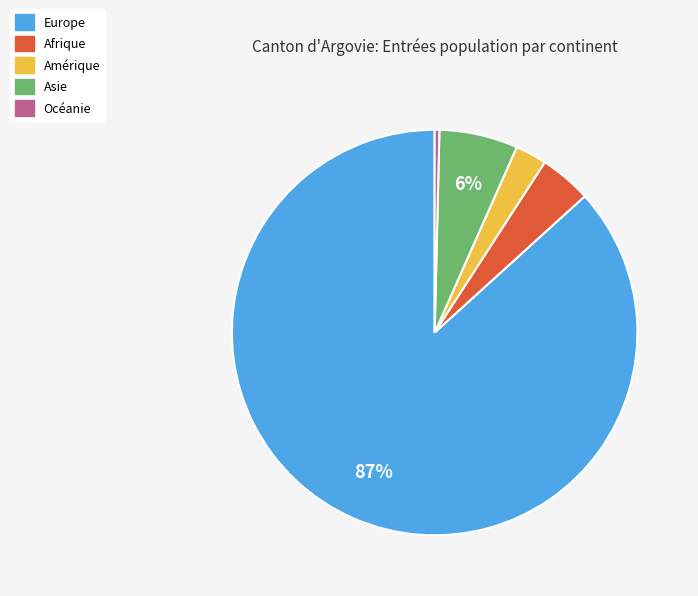

What percentage is the Afrique slice, to the nearest percent?

4%